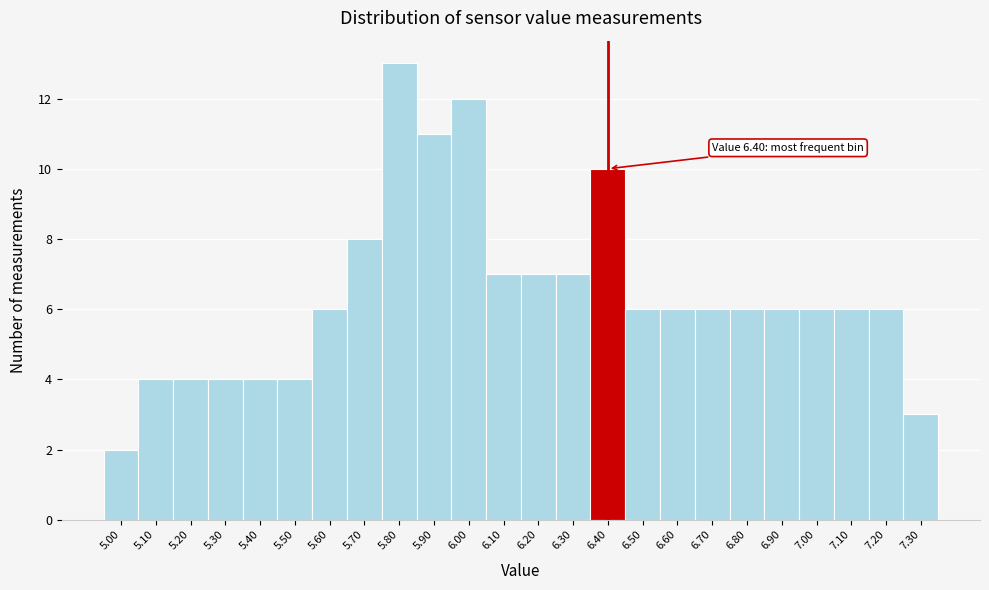

Over which range of the x-axis is the bar tallest?

5.75 to 5.85